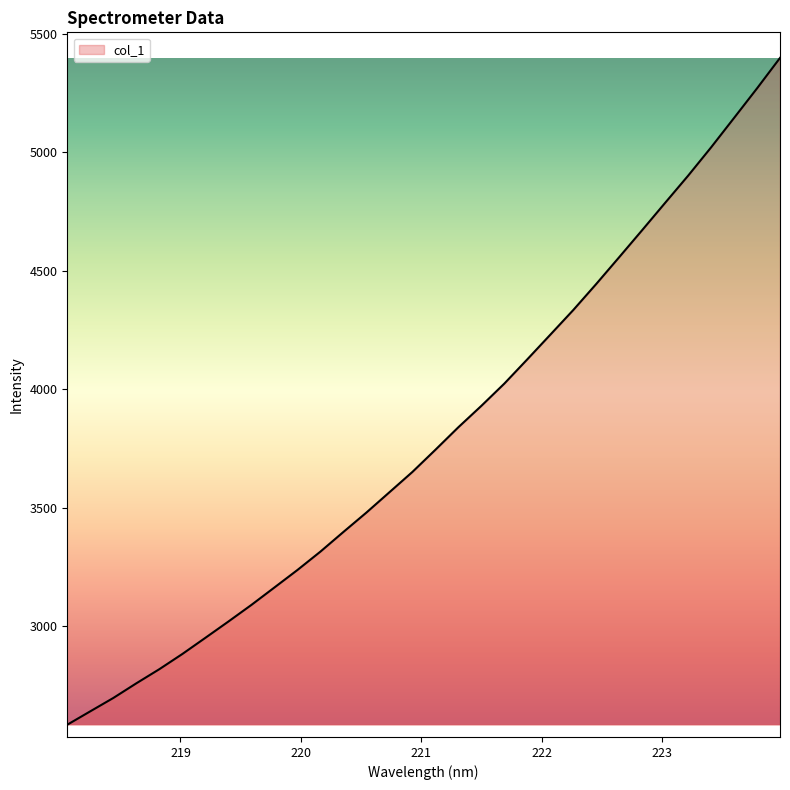

What is the difference between the maximum and minimum values?

2813.6